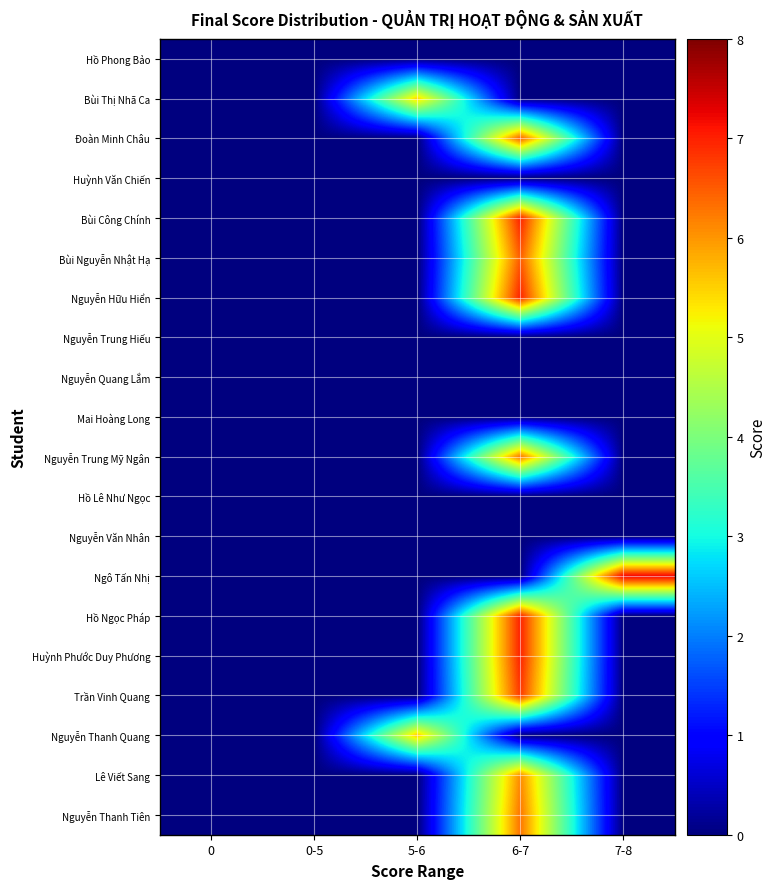

Reading left to right, transcribe all the data shown in this chart.

Hồ Phong Bảo: 0=0.0	0-5=0.0	5-6=0.0	6-7=0.0	7-8=0.0
Bùi Thị Nhã Ca: 0=0.0	0-5=0.0	5-6=5.5	6-7=0.0	7-8=0.0
Đoàn Minh Châu: 0=0.0	0-5=0.0	5-6=0.0	6-7=6.5	7-8=0.0
Huỳnh Văn Chiến: 0=0.0	0-5=0.0	5-6=0.0	6-7=0.0	7-8=0.0
Bùi Công Chính: 0=0.0	0-5=0.0	5-6=0.0	6-7=7.0	7-8=0.0
Bùi Nguyễn Nhật Hạ: 0=0.0	0-5=0.0	5-6=0.0	6-7=6.5	7-8=0.0
Nguyễn Hữu Hiển: 0=0.0	0-5=0.0	5-6=0.0	6-7=7.0	7-8=0.0
Nguyễn Trung Hiếu: 0=0.0	0-5=0.0	5-6=0.0	6-7=0.0	7-8=0.0
Nguyễn Quang Lắm: 0=0.0	0-5=0.0	5-6=0.0	6-7=0.0	7-8=0.0
Mai Hoàng Long: 0=0.0	0-5=0.0	5-6=0.0	6-7=0.0	7-8=0.0
Nguyễn Trung Mỹ Ngân: 0=0.0	0-5=0.0	5-6=0.0	6-7=6.3	7-8=0.0
Hồ Lê Như Ngọc: 0=0.0	0-5=0.0	5-6=0.0	6-7=0.0	7-8=0.0
Nguyễn Văn Nhân: 0=0.0	0-5=0.0	5-6=0.0	6-7=0.0	7-8=0.0
Ngô Tấn Nhị: 0=0.0	0-5=0.0	5-6=0.0	6-7=0.0	7-8=7.3
Hồ Ngọc Pháp: 0=0.0	0-5=0.0	5-6=0.0	6-7=7.0	7-8=0.0
Huỳnh Phước Duy Phương: 0=0.0	0-5=0.0	5-6=0.0	6-7=7.0	7-8=0.0
Trần Vinh Quang: 0=0.0	0-5=0.0	5-6=0.0	6-7=6.8	7-8=0.0
Nguyễn Thanh Quang: 0=0.0	0-5=0.0	5-6=5.6	6-7=0.0	7-8=0.0
Lê Viết Sang: 0=0.0	0-5=0.0	5-6=0.0	6-7=6.1	7-8=0.0
Nguyễn Thanh Tiên: 0=0.0	0-5=0.0	5-6=0.0	6-7=6.3	7-8=0.0